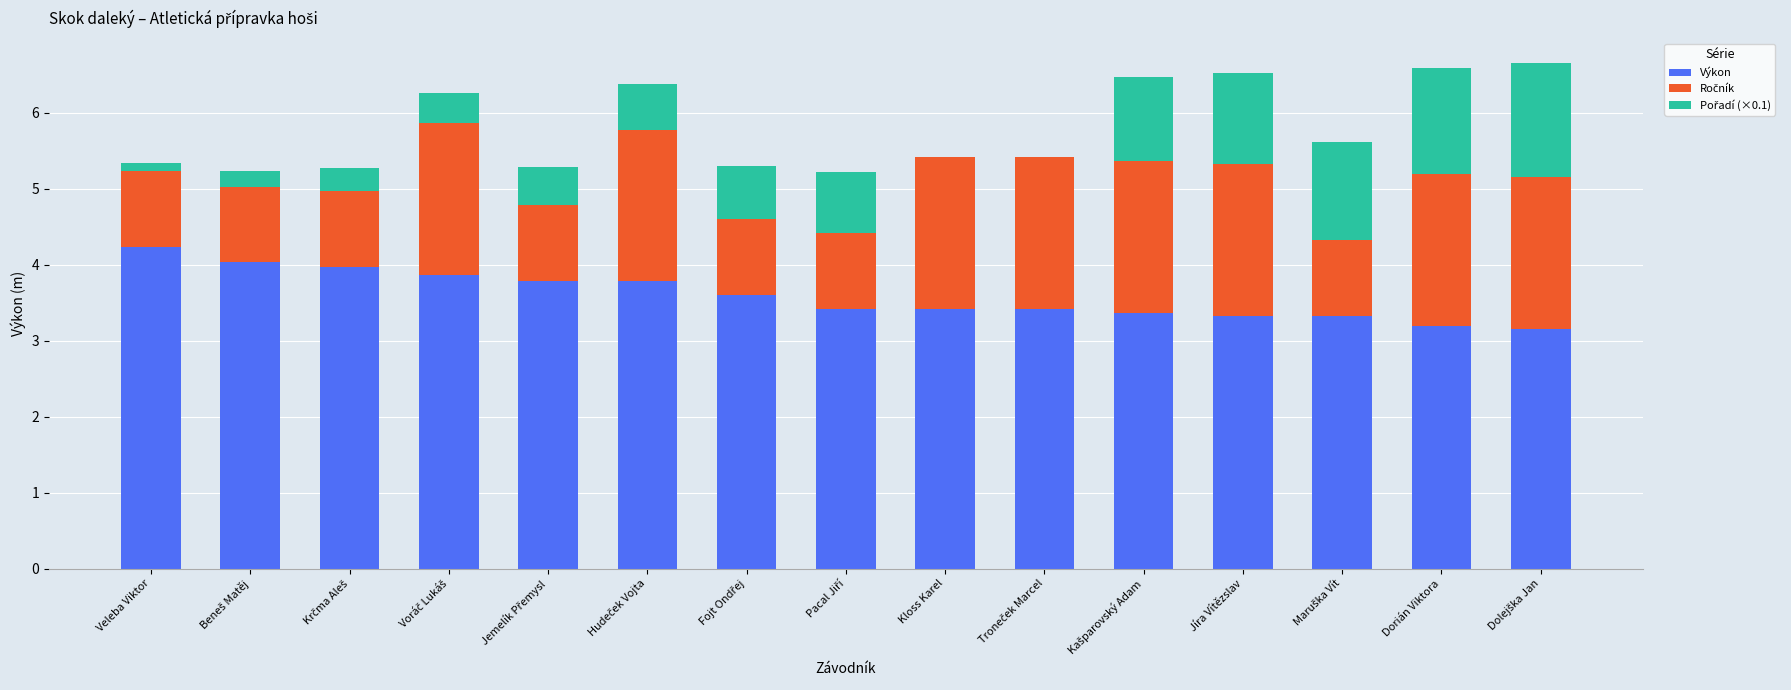

What is the highest value of the Výkon series?

4.2